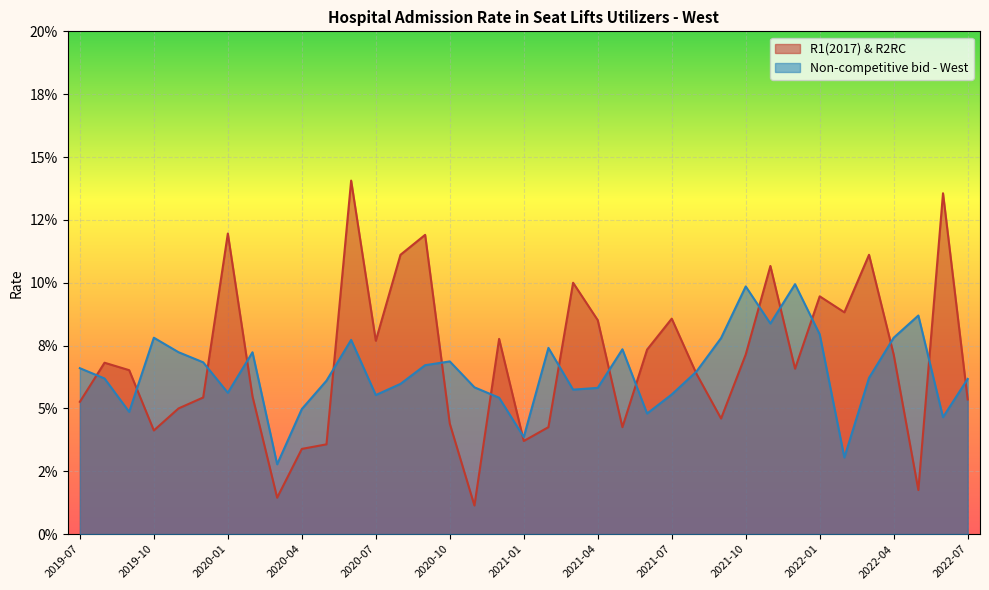

At which category does Non-competitive bid - West reach its first local valley?

2019-09